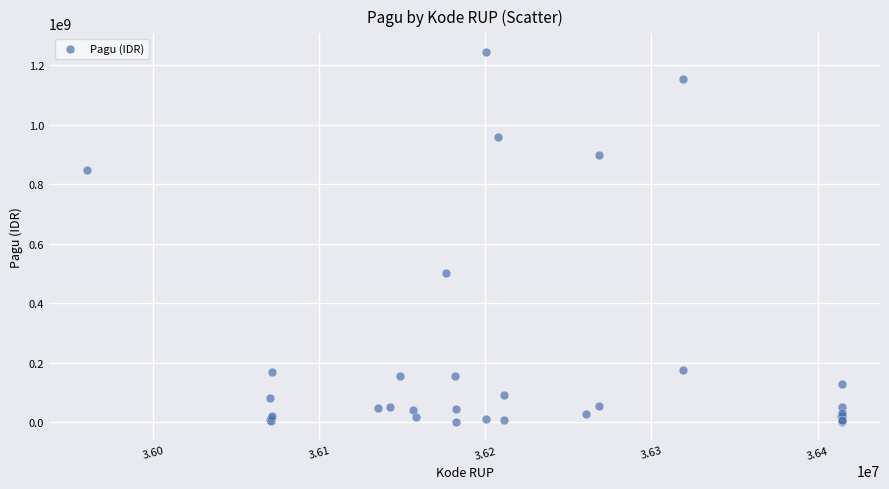

What Y value in the scatter plot is closest to 622840000?

499932000